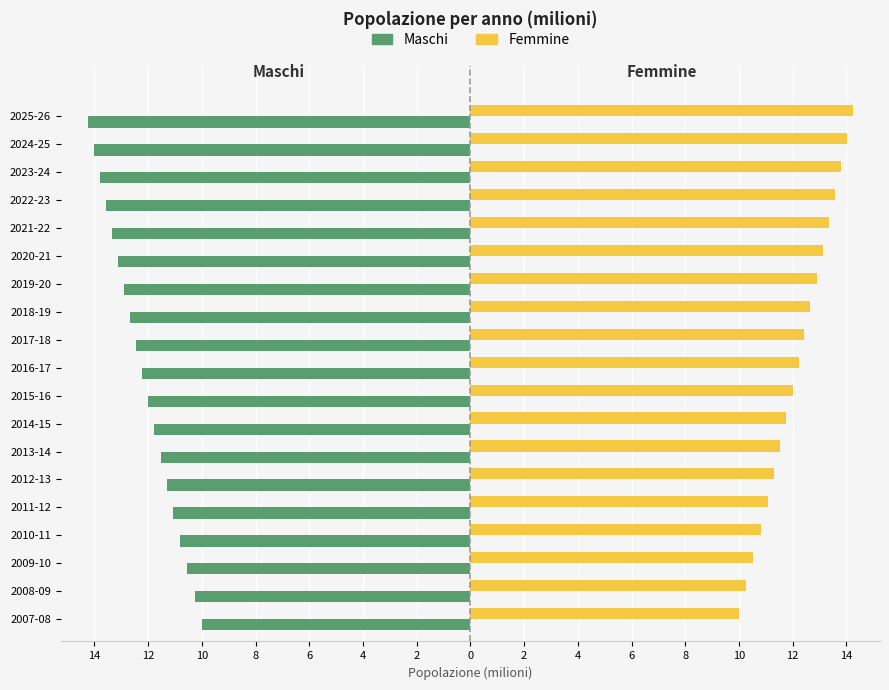

What are all the series names shown in the legend?

Maschi, Femmine